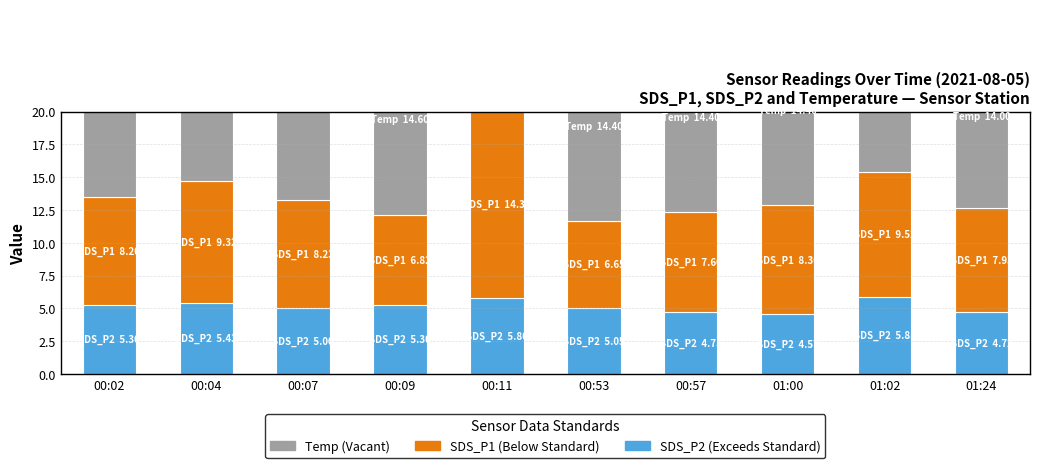

At which label does Temp reach its minimum?

01:24